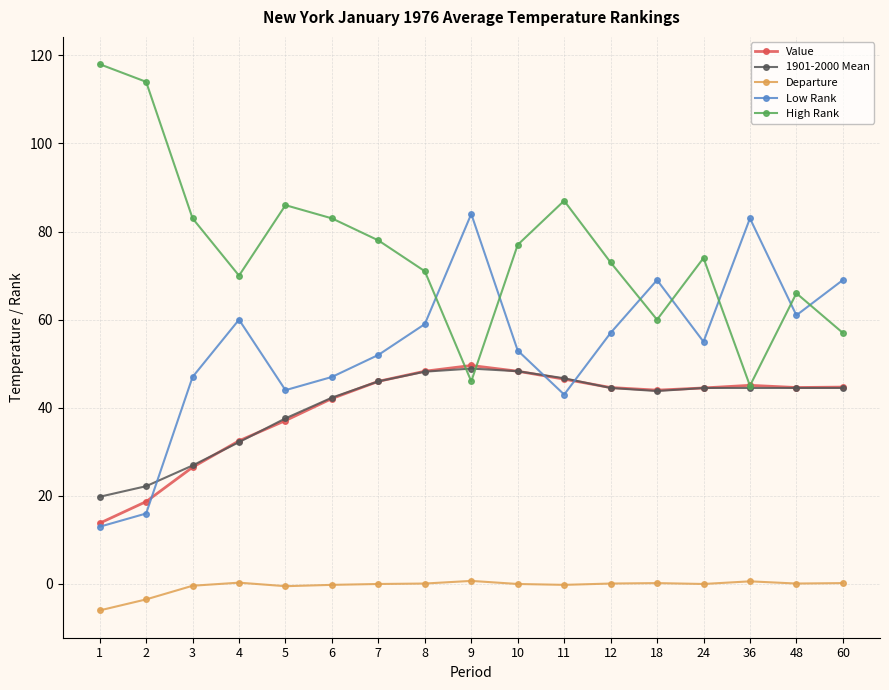

How many intersections are there between 1901-2000 Mean and Low Rank?

3